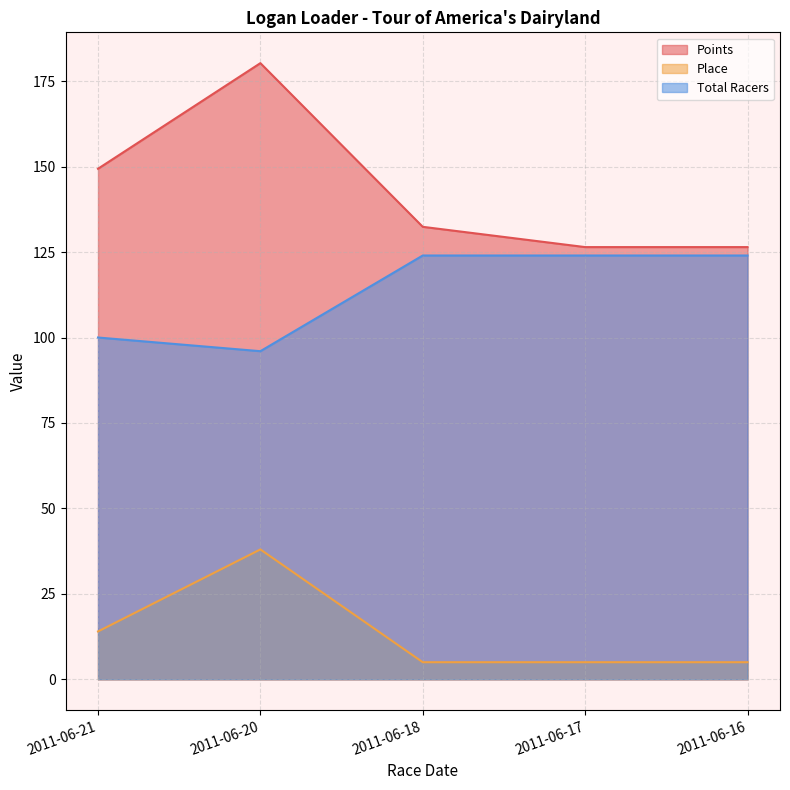

Where is the first local maximum for Points?

2011-06-20